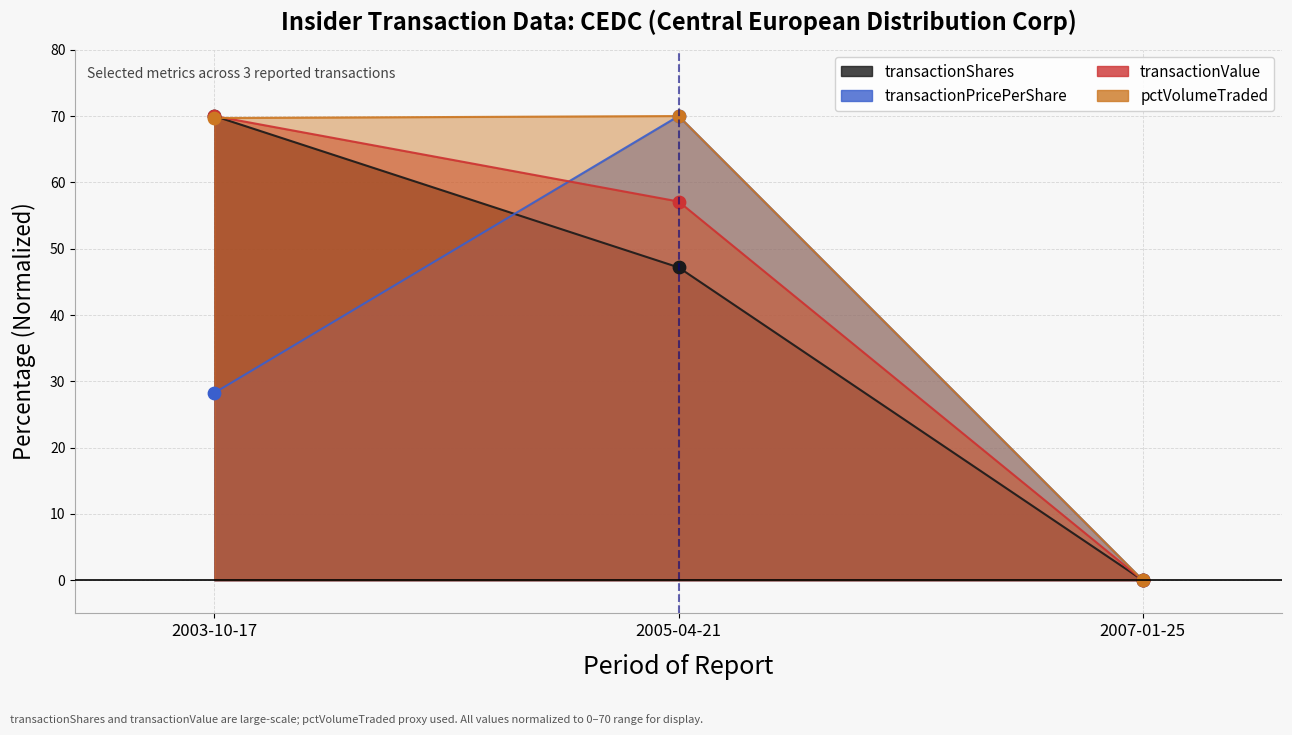

Which series has the largest Y range (max minus min)?

transactionShares